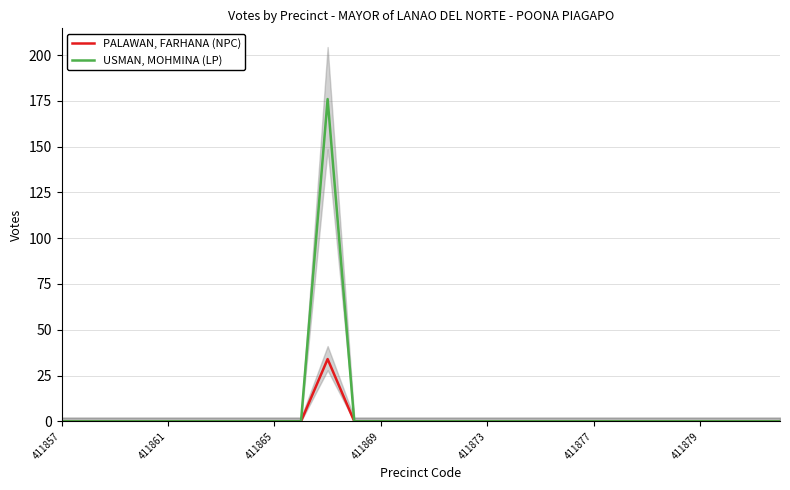

The USMAN, MOHMINA (LP) series shows 60 at 411857. True or false?

False